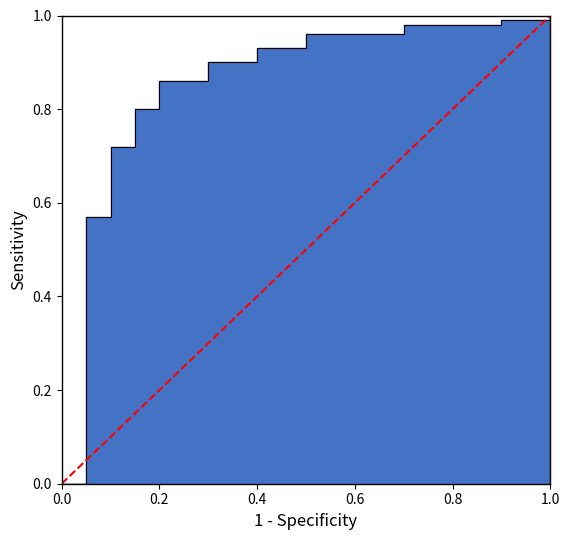

What is the sum of all values?

1